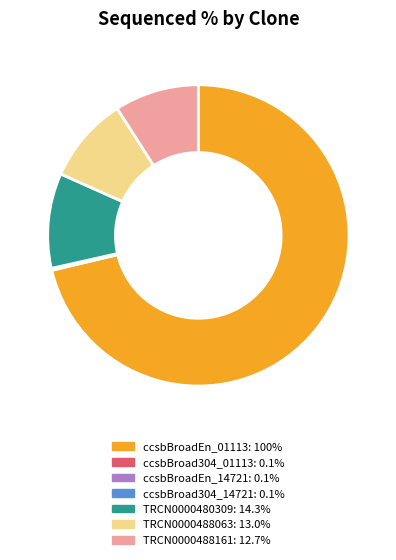

Which slice is the largest?

ccsbBroadEn_01113